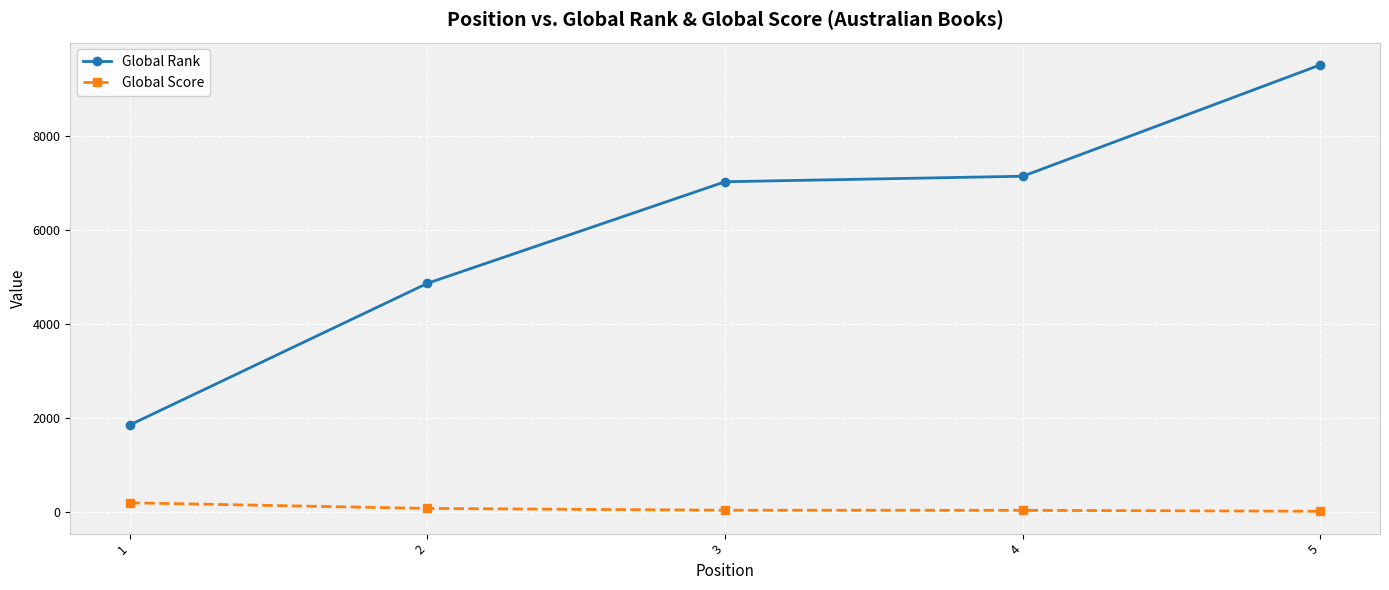

What is the total value across all series at 3?

7073